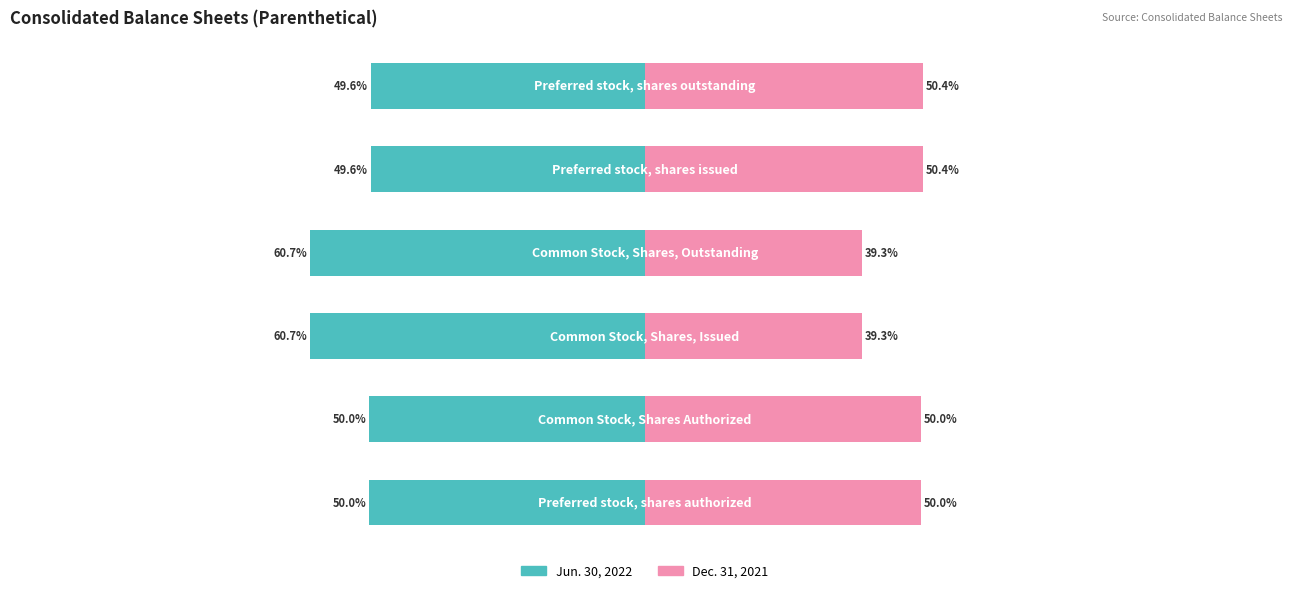

How many data points in Dec. 31, 2021 are less than 50?

2